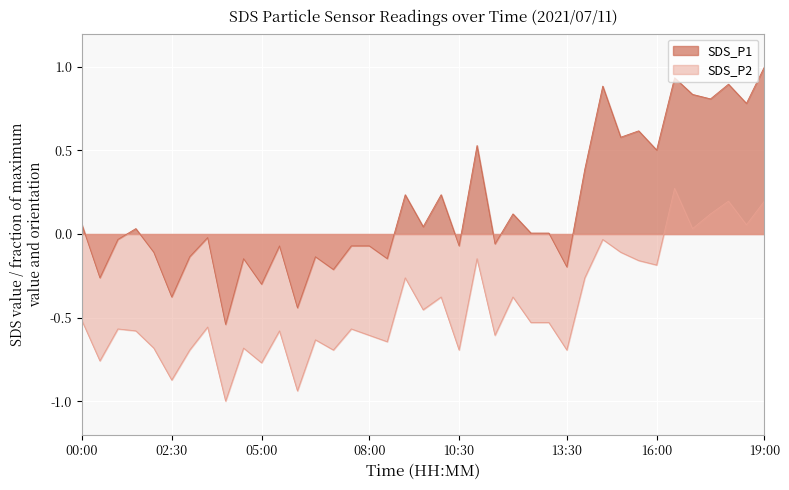

At how many categories does at least one series exceed 0?

20